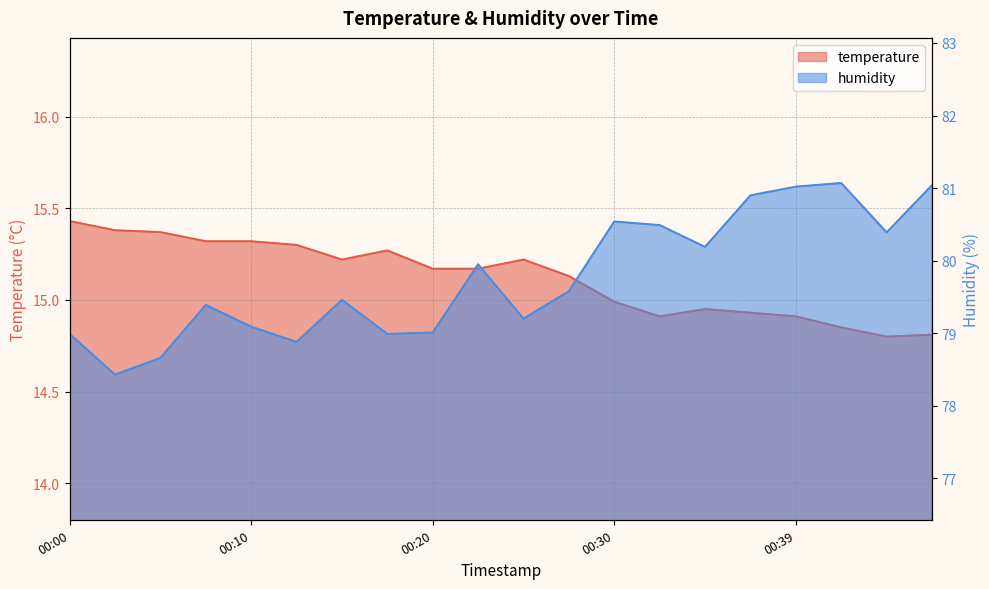

What is the sum of the humidity values at 00:42 and 00:37?

162.0